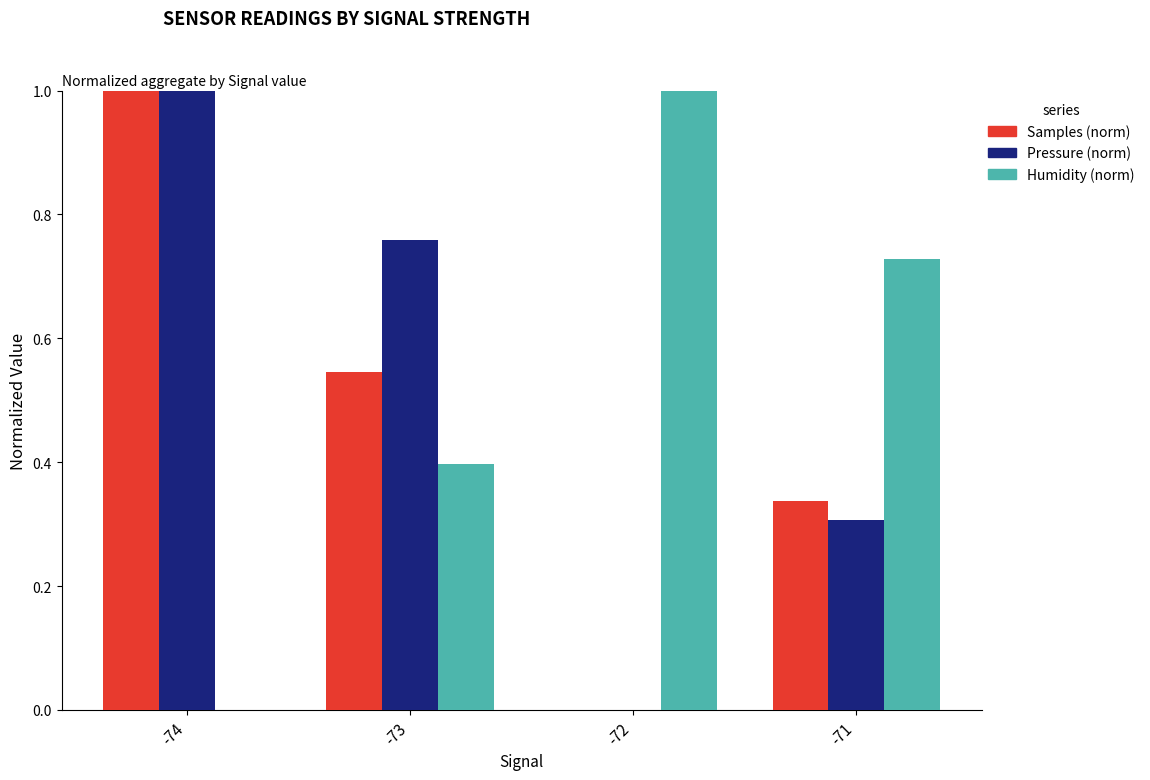

Does the chart contain stacked bars?

No